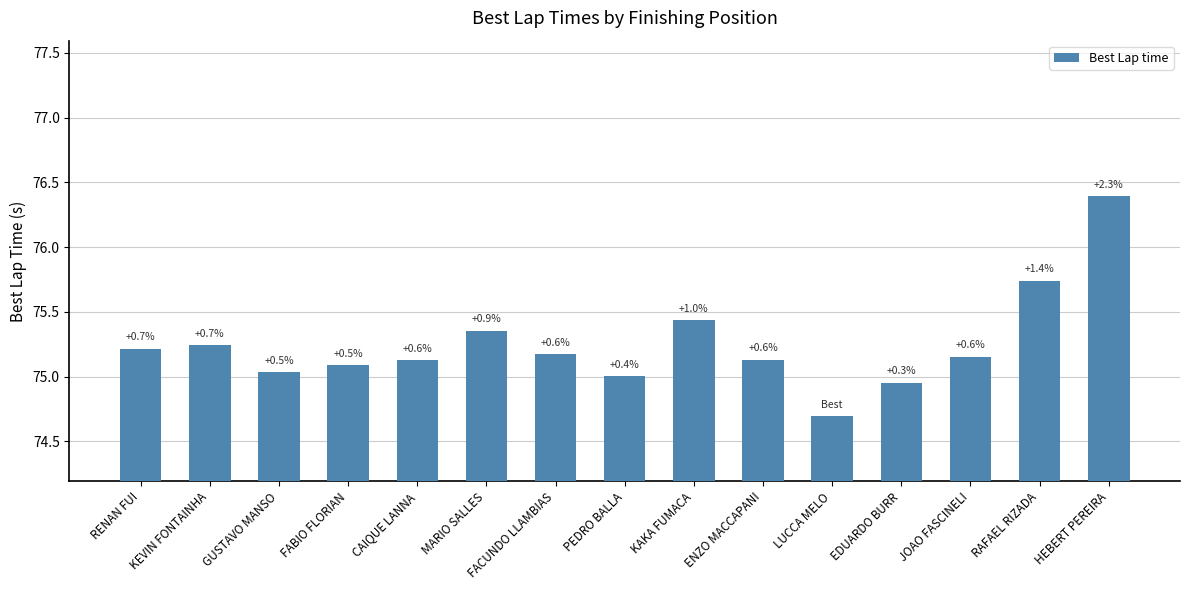

Which has a higher value, JOAO FASCINELI or FACUNDO LLAMBIAS?

FACUNDO LLAMBIAS